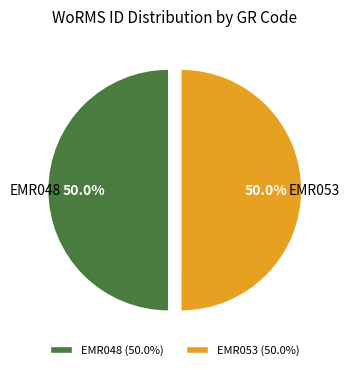

Is the sum of EMR048 and EMR053 greater than half?

Yes